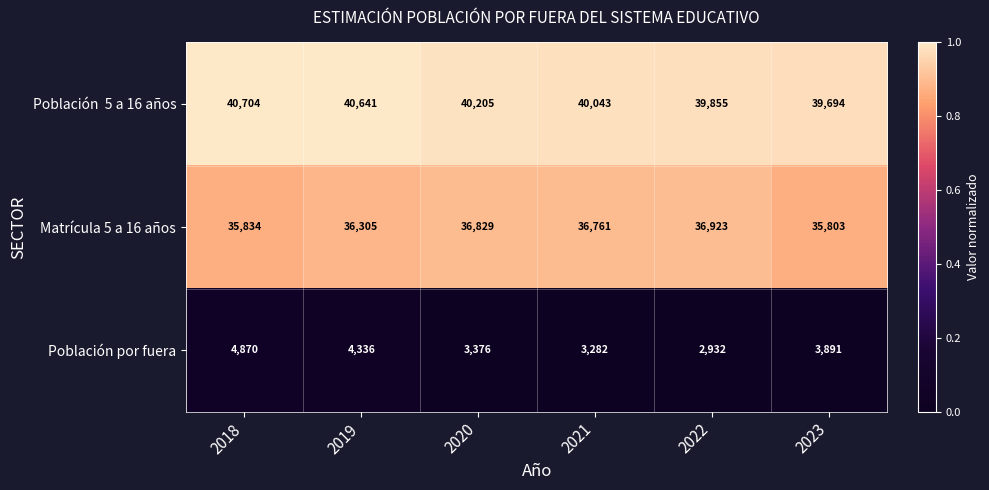

How many categories are shown in the chart?

6